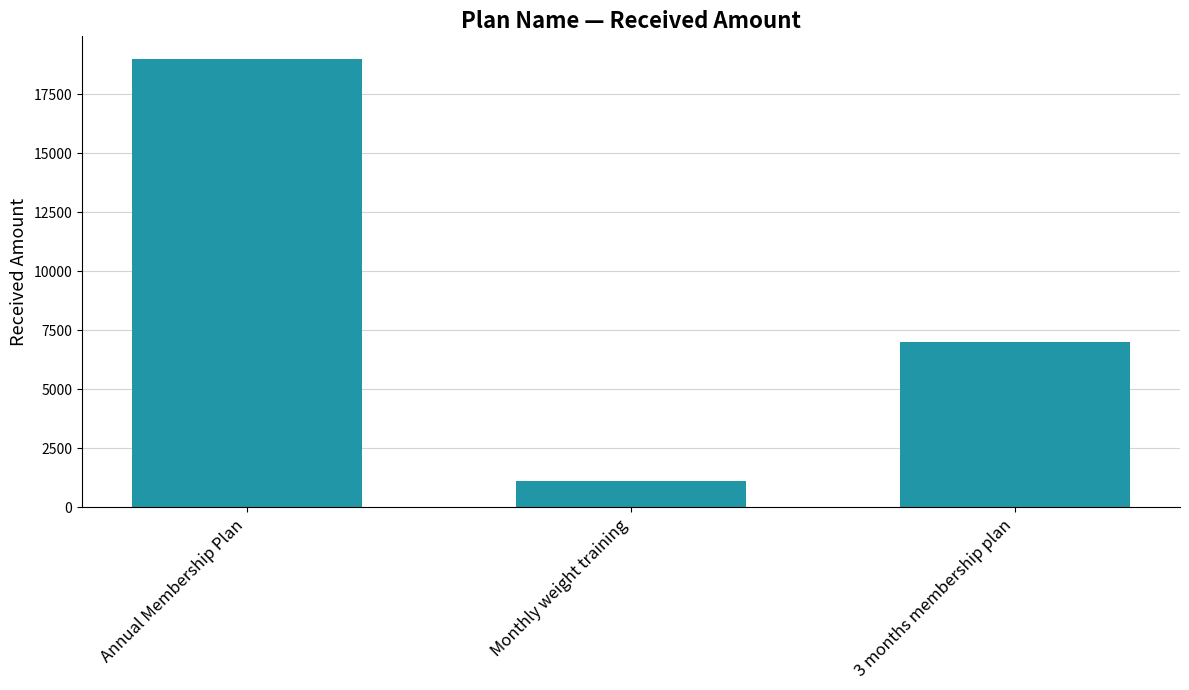

How many values are between 1100 and 19000?

3